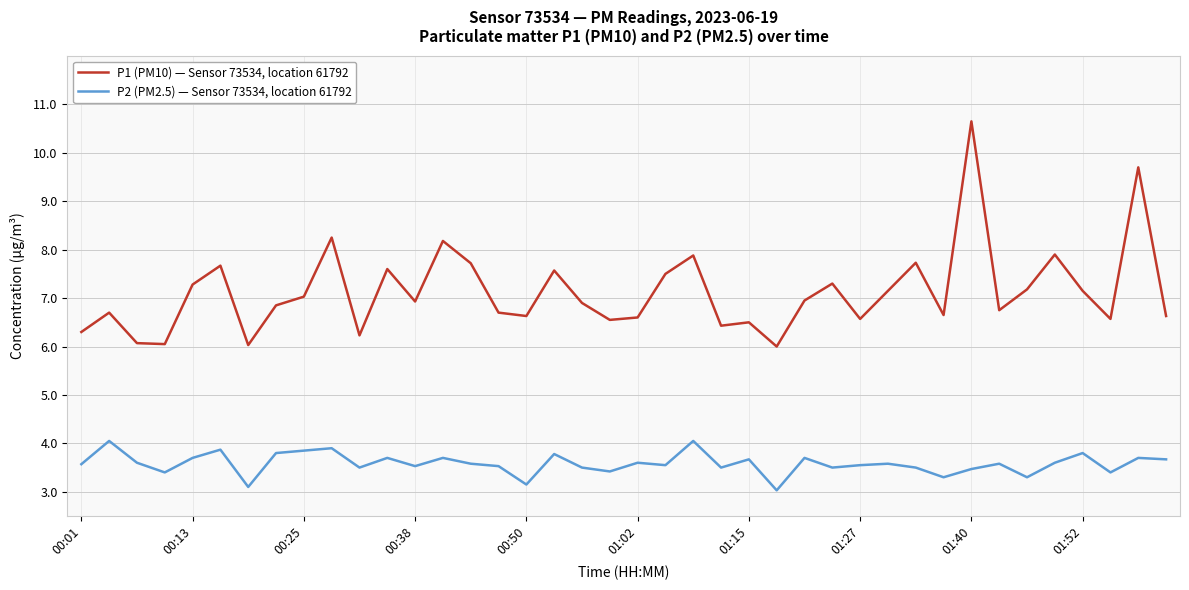

True or false: P2 (PM2.5) — Sensor 73534, location 61792 has more than 2 interior local peaks.

True